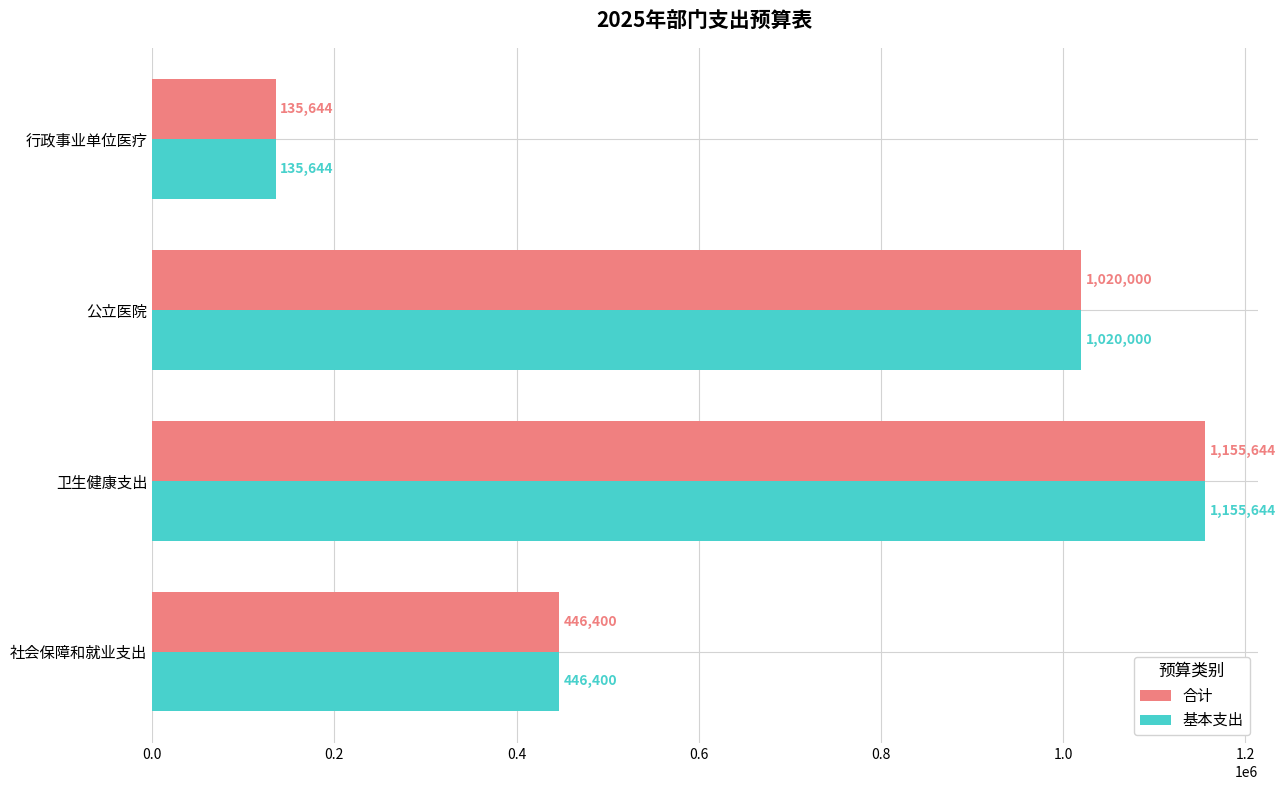

At which label is 基本支出 closest to 645643?

社会保障和就业支出